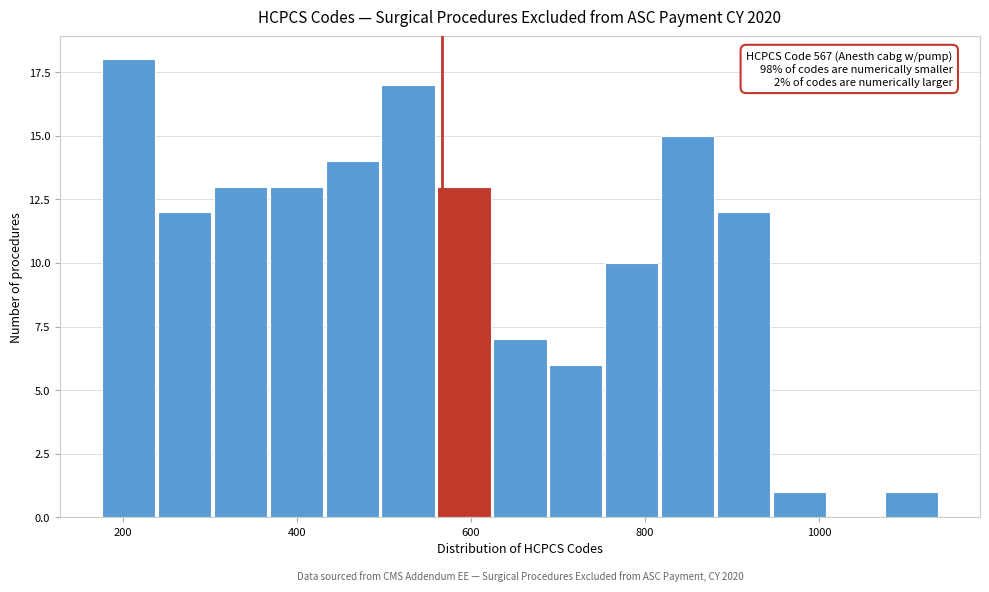

Around what value on the x-axis is the tallest bar? Give the approximate position of its centre, as read against the axis.

200